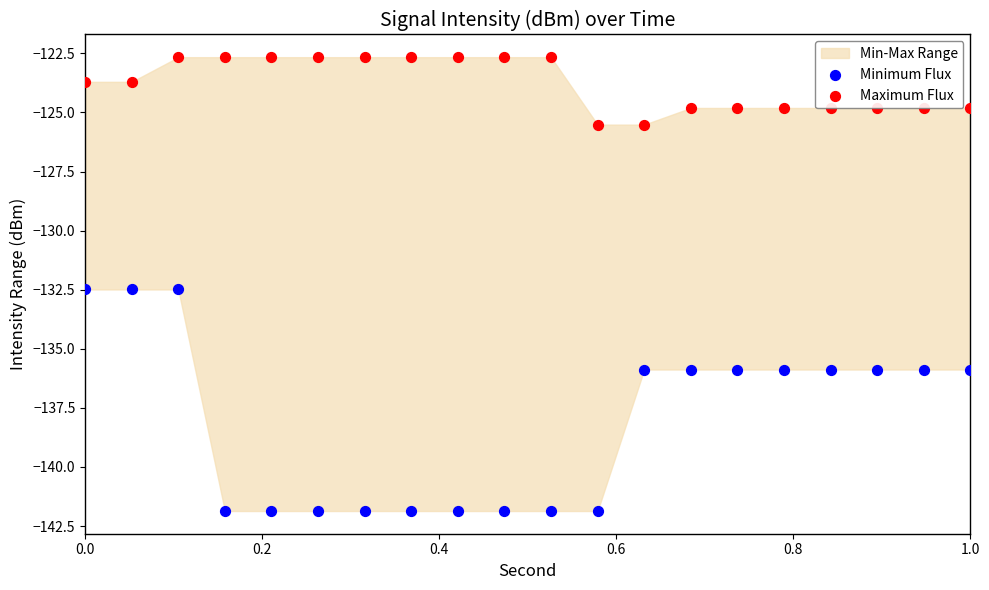

Which series contains the lowest Y value?

Minimum Flux